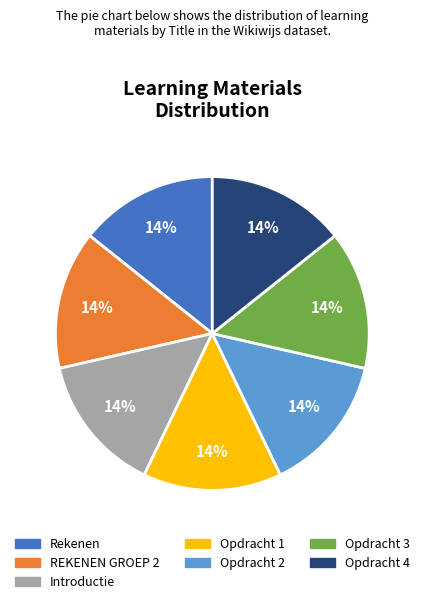

True or false: Opdracht 1 accounts for 27% of the total.

False